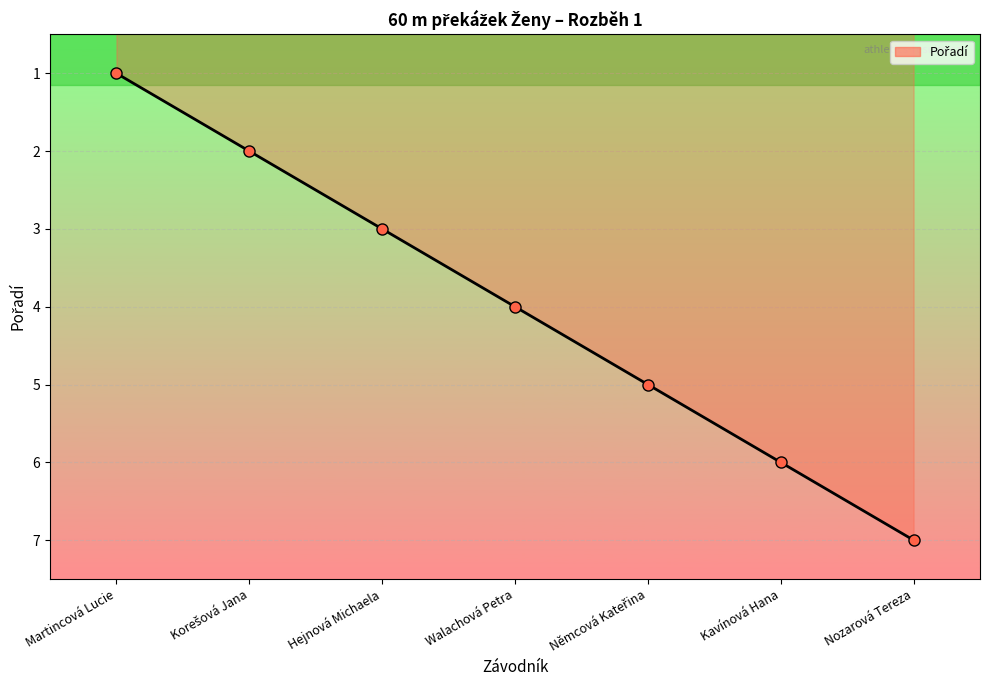

Where is the data nearest to the value 4?

Walachová Petra